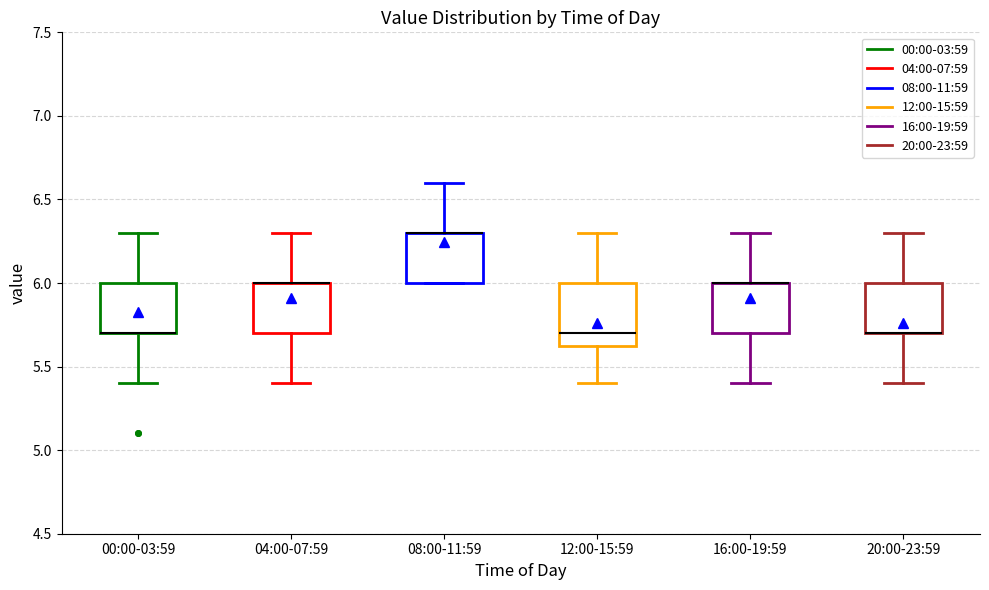

Reading left to right, read every box against the y-axis: the position of its median line, the range the box covers, and the ends of its whiskers. The values are not printed on the chart, so give them approximately, as read against the axis.

00:00-03:59: median 5.70 (drawn on the box's lower edge), box 5.70 to 6.00, whiskers 5.40 to 6.30
04:00-07:59: median 6.00 (drawn on the box's upper edge), box 5.70 to 6.00, whiskers 5.40 to 6.30
08:00-11:59: median 6.30 (drawn on the box's upper edge), box 6.00 to 6.30, whiskers 6.00 to 6.60
12:00-15:59: median 5.70, box 5.65 to 6.00, whiskers 5.40 to 6.30
16:00-19:59: median 6.00 (drawn on the box's upper edge), box 5.70 to 6.00, whiskers 5.40 to 6.30
20:00-23:59: median 5.70 (drawn on the box's lower edge), box 5.70 to 6.00, whiskers 5.40 to 6.30